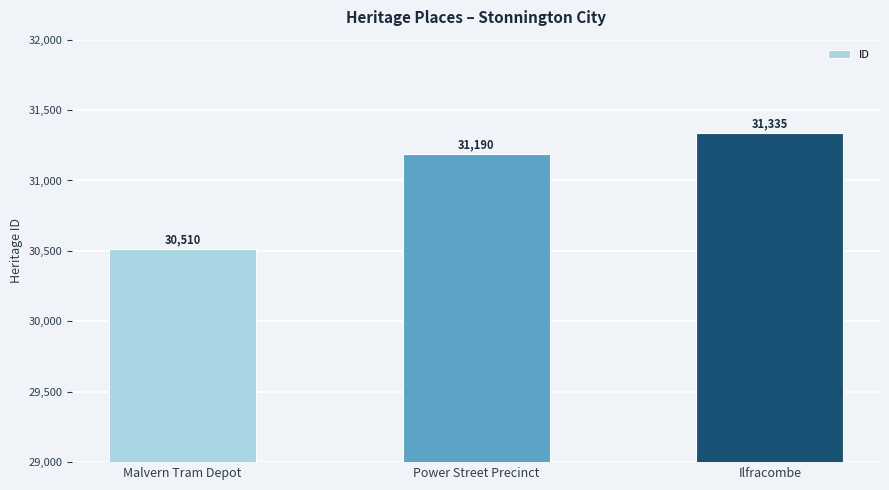

Is it true that the value at Malvern Tram Depot is 30510?

True